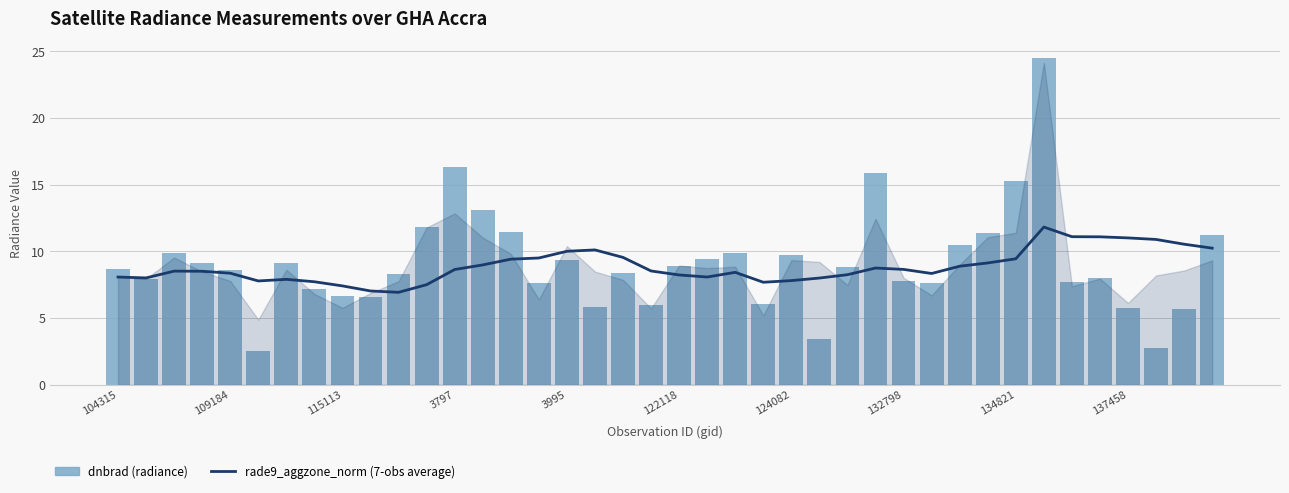

True or false: rade9_aggzone_norm (7-obs average) has a value of 7.5 at 11.

True